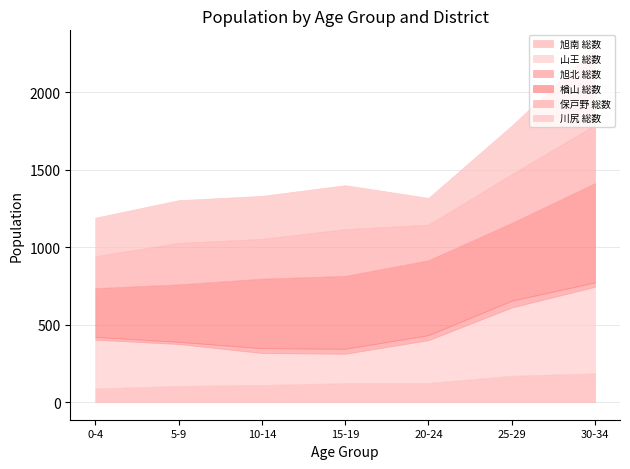

At which category does 山王 総数 reach its first local valley?

15-19